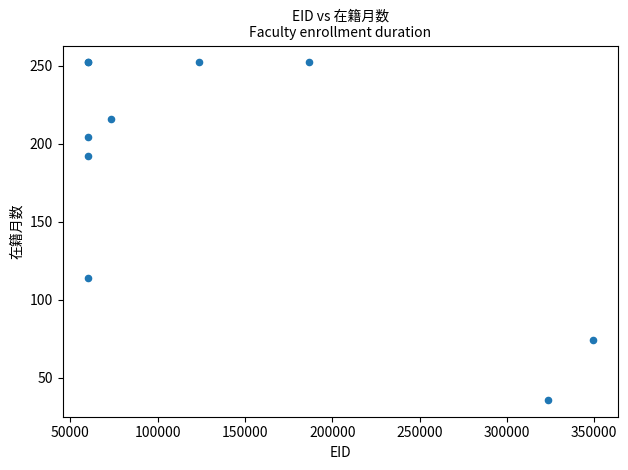

What Y value in the scatter plot is closest to 144?

114